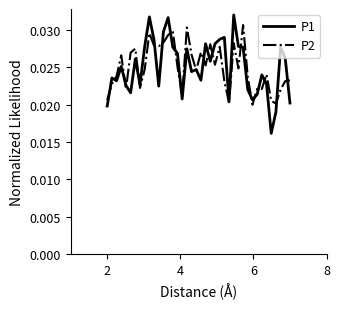

Which series has the largest range (max minus min)?

P1